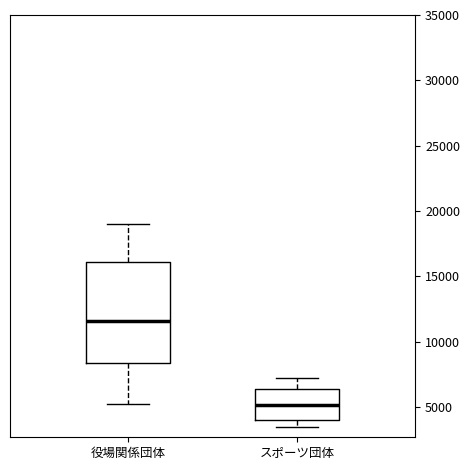

Where does the median line of the box for スポーツ団体 sit on the y-axis? The values are not printed on the chart, so give them approximately, as read against the axis.

5000